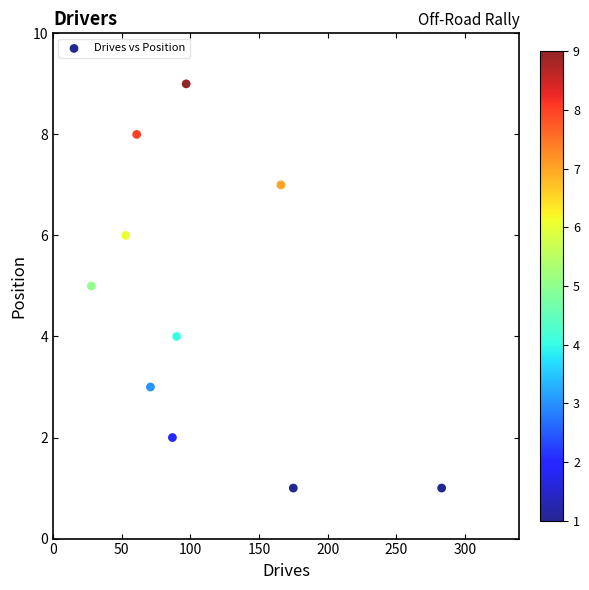

What is the average Y value?

5